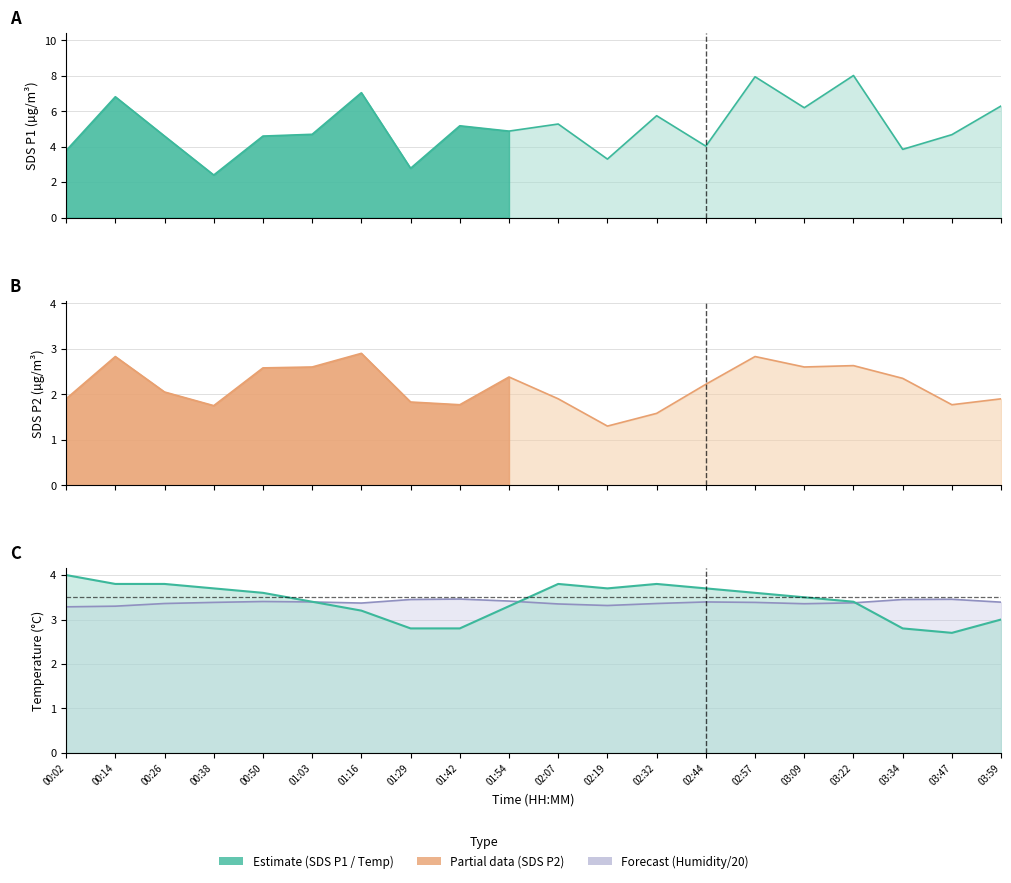

True or false: SDS_P2 and SDS_P1 intersect in this chart.

False